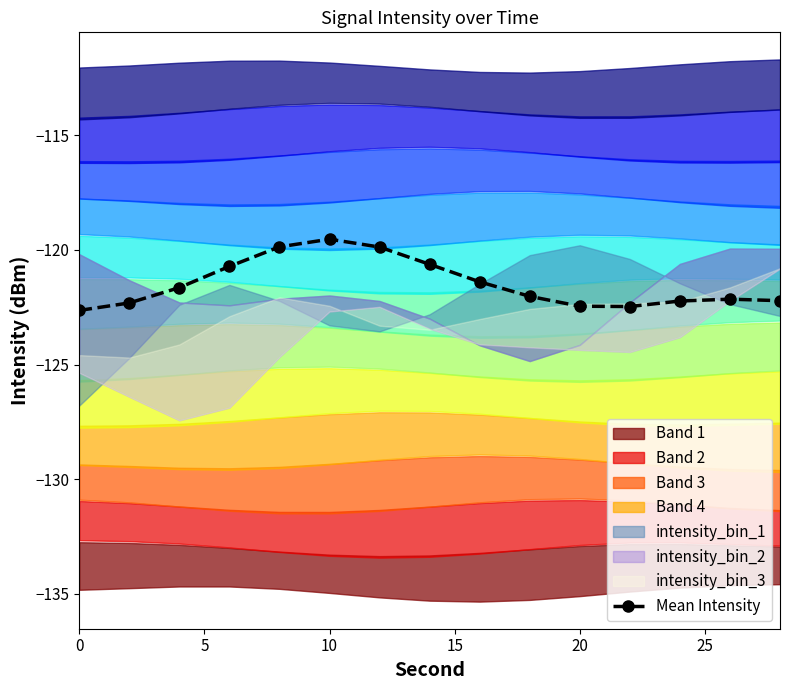

The value of Mean Intensity at 20 is -122.5. True or false?

True